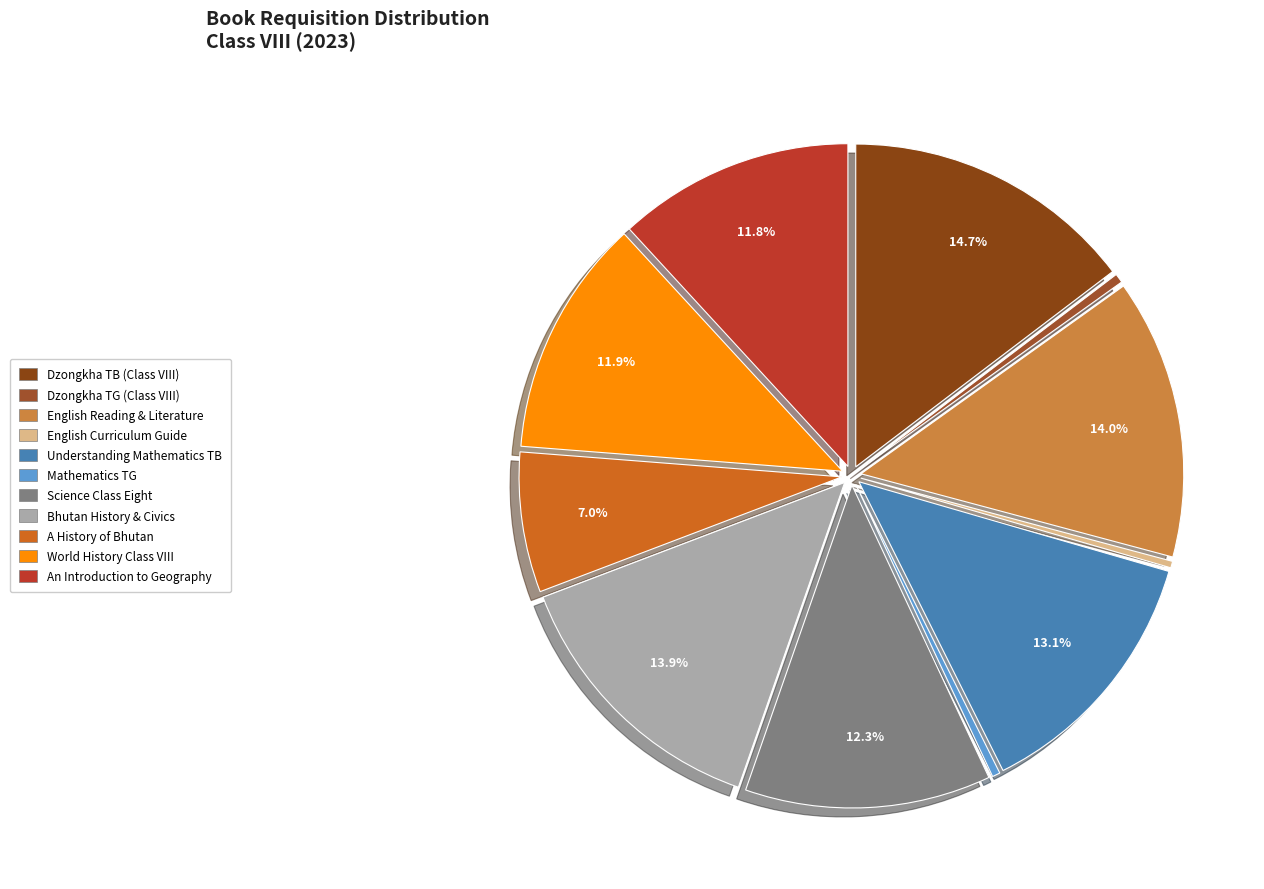

Combined, what portion of the pie is Understanding Mathematics TB and World History Class VIII?

25.1%